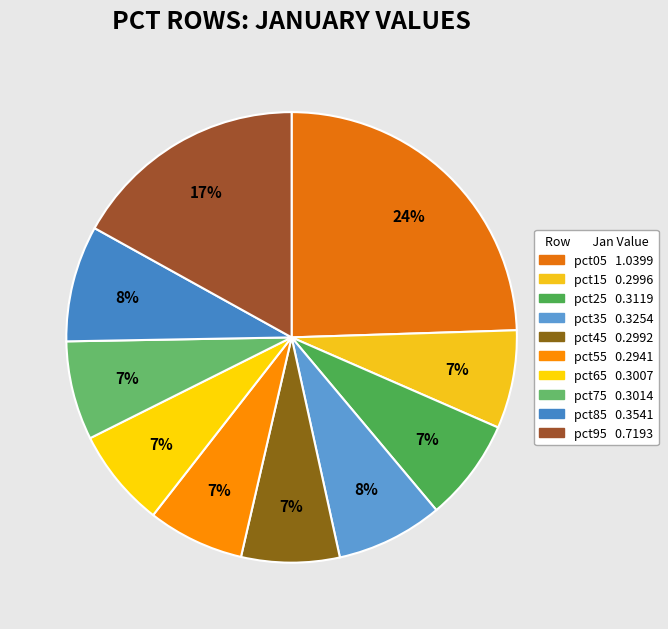

Which slice is the largest?

pct05